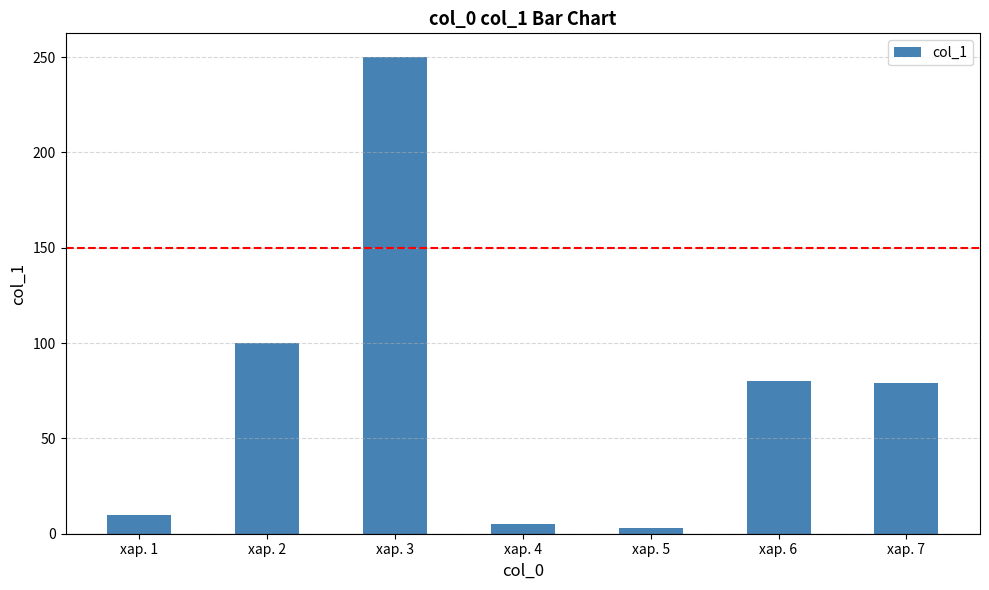

What is the difference between the maximum and minimum values?

247